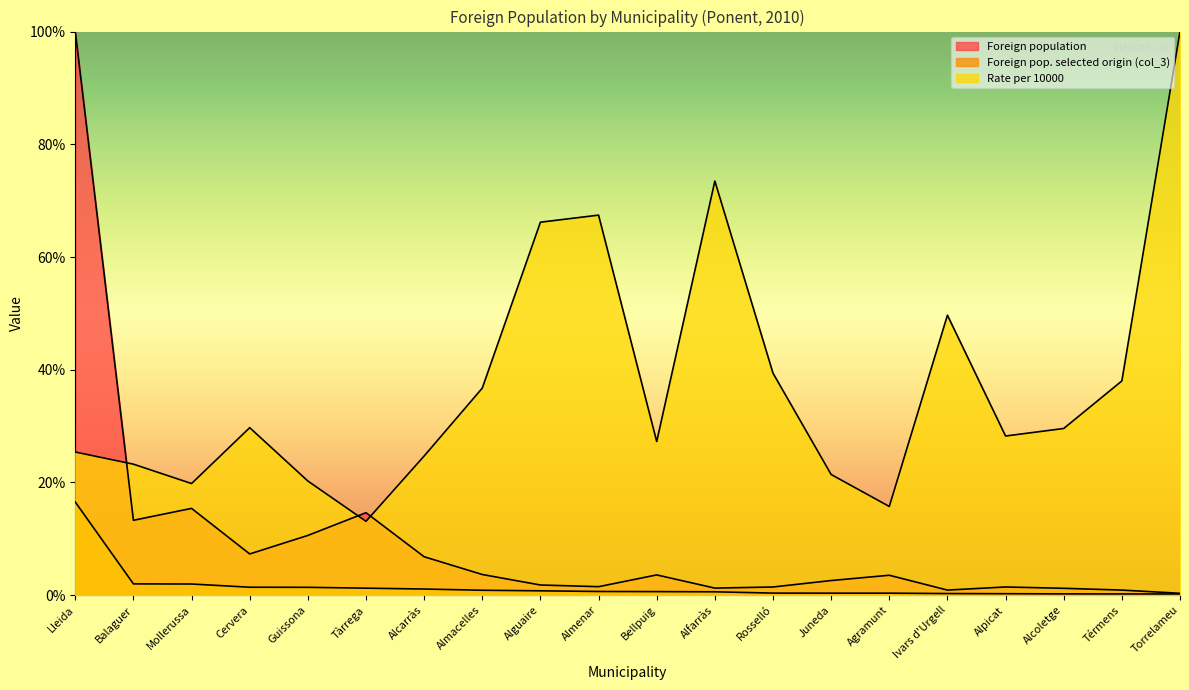

At which label does Foreign population reach its peak?

Lleida